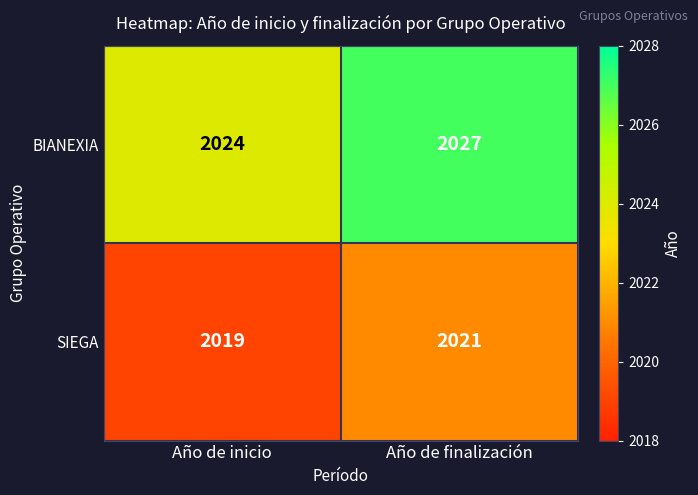

Where is SIEGA nearest to the value 2020?

Año de inicio